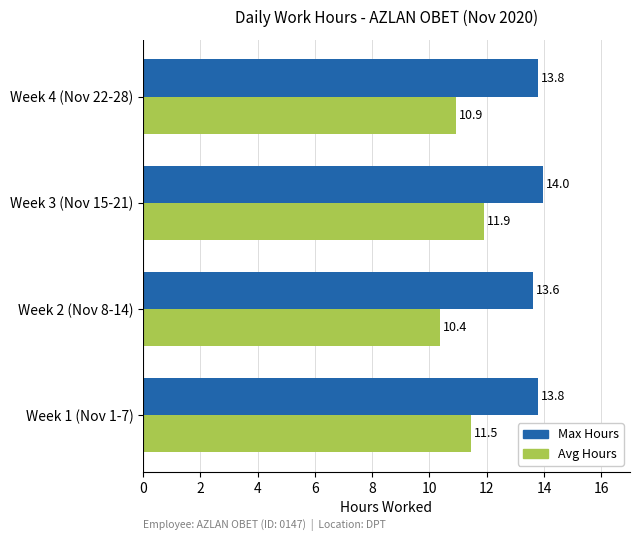

What is the sum of the Max Hours values at Week 4 (Nov 22-28) and Week 1 (Nov 1-7)?

27.6